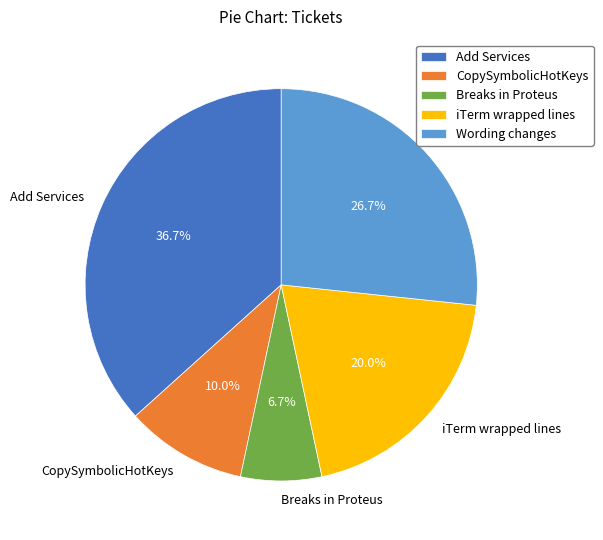

Which slice is the smallest?

Breaks in Proteus